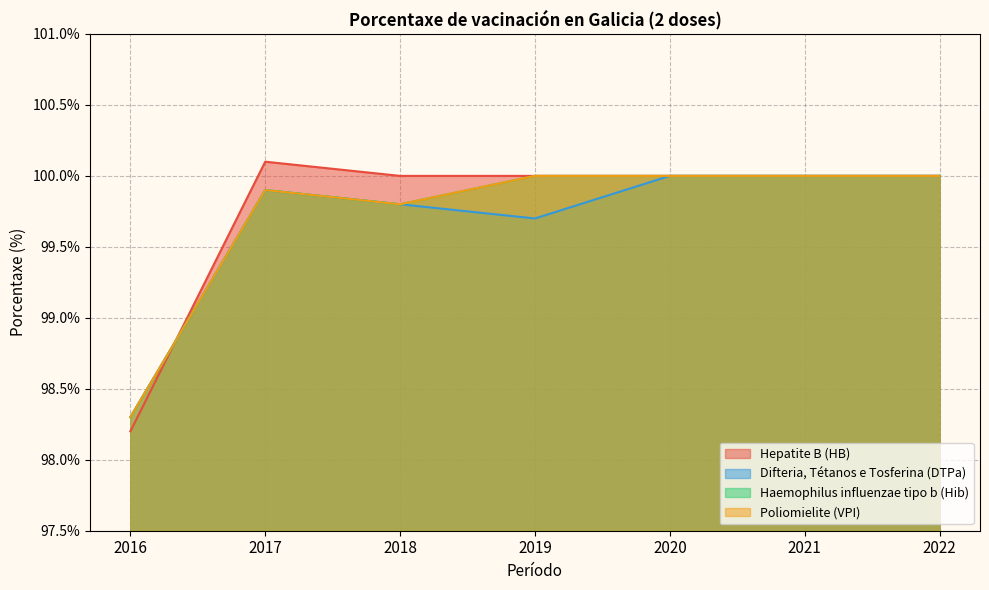

What is the total value across all series at 2022?

400.0